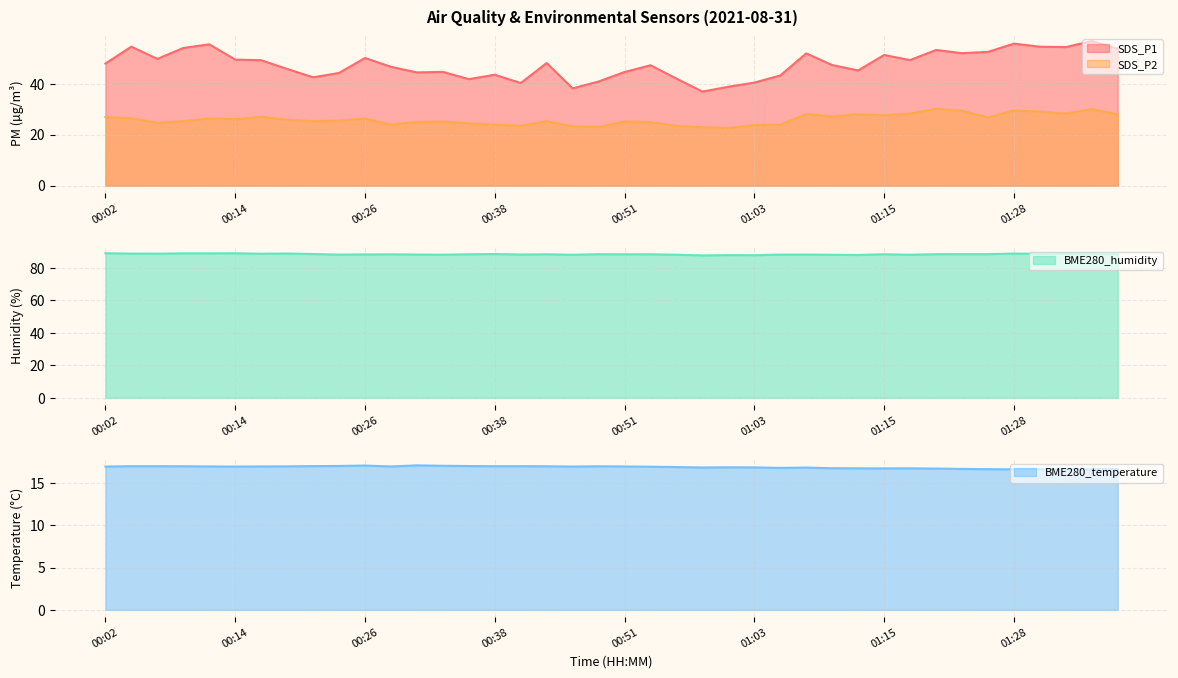

At 01:25, list the series in order from smallest to largest.

BME280_temperature, SDS_P2, SDS_P1, BME280_humidity